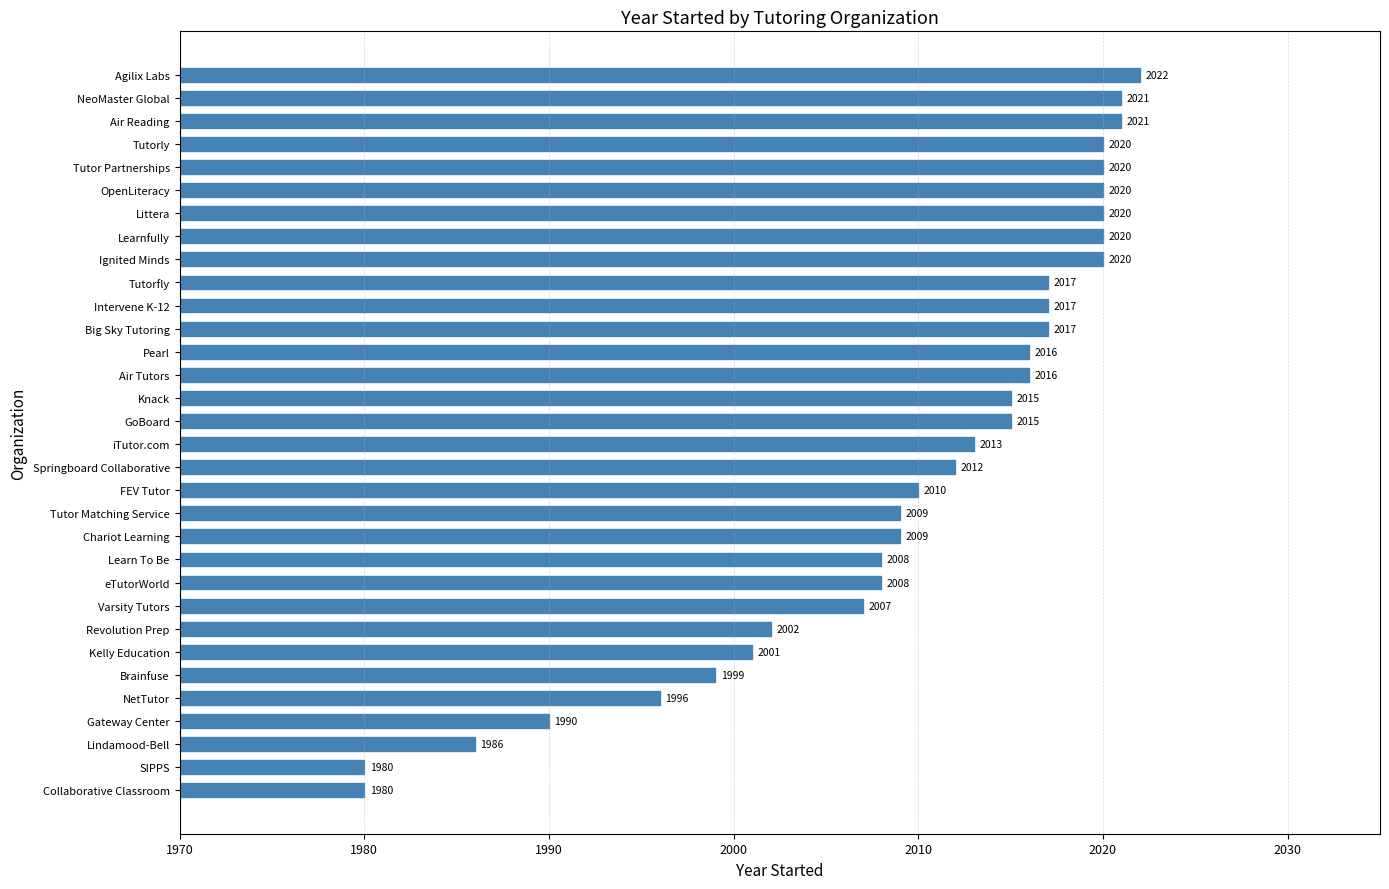

Which label corresponds to the largest value in the chart?

Agilix Labs